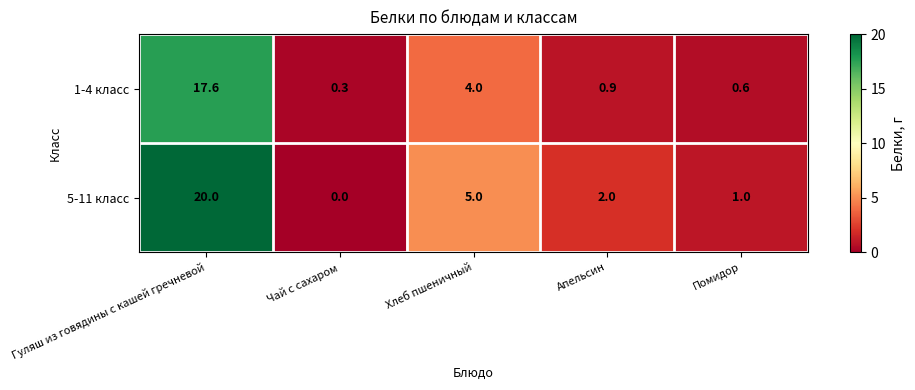

At Чай с сахаром, list the series in order from smallest to largest.

5-11 класс, 1-4 класс